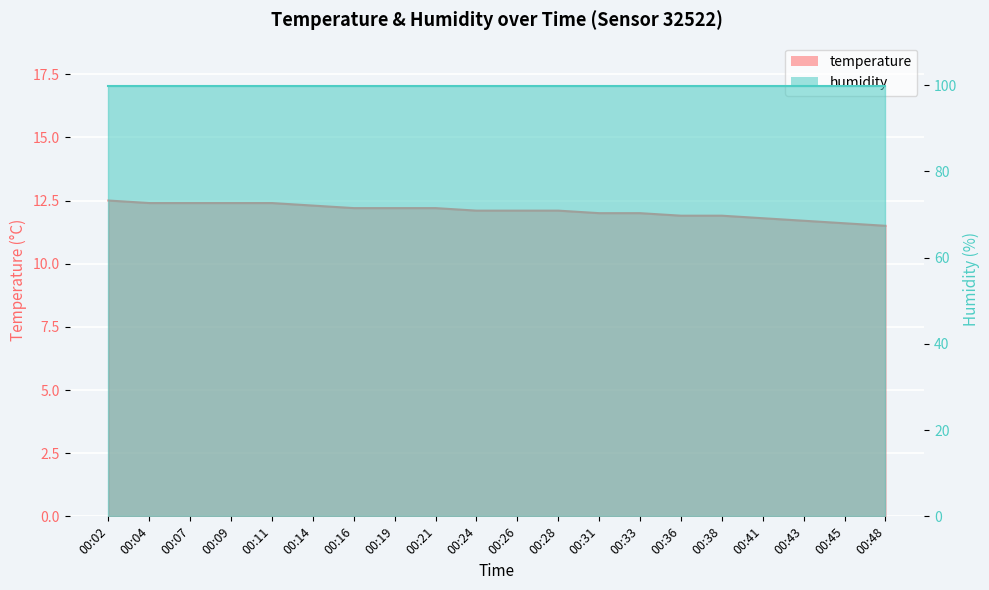

Where is the data nearest to the value 12?

00:31